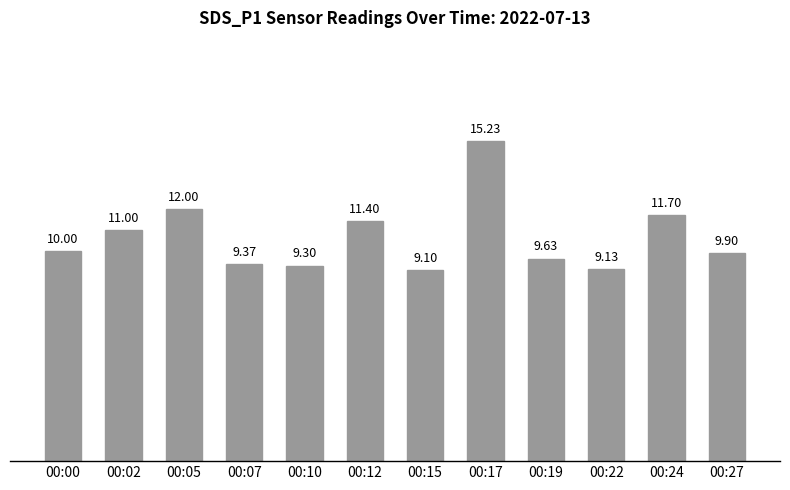

Rank the categories by value from lowest to highest.

00:15, 00:22, 00:10, 00:07, 00:19, 00:27, 00:00, 00:02, 00:12, 00:24, 00:05, 00:17